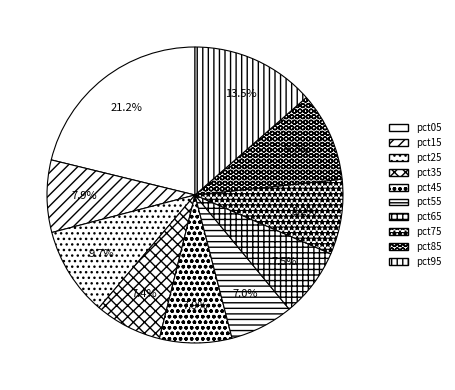

To the nearest percent, what is the difference between the largest and smallest slice percentages?

14%